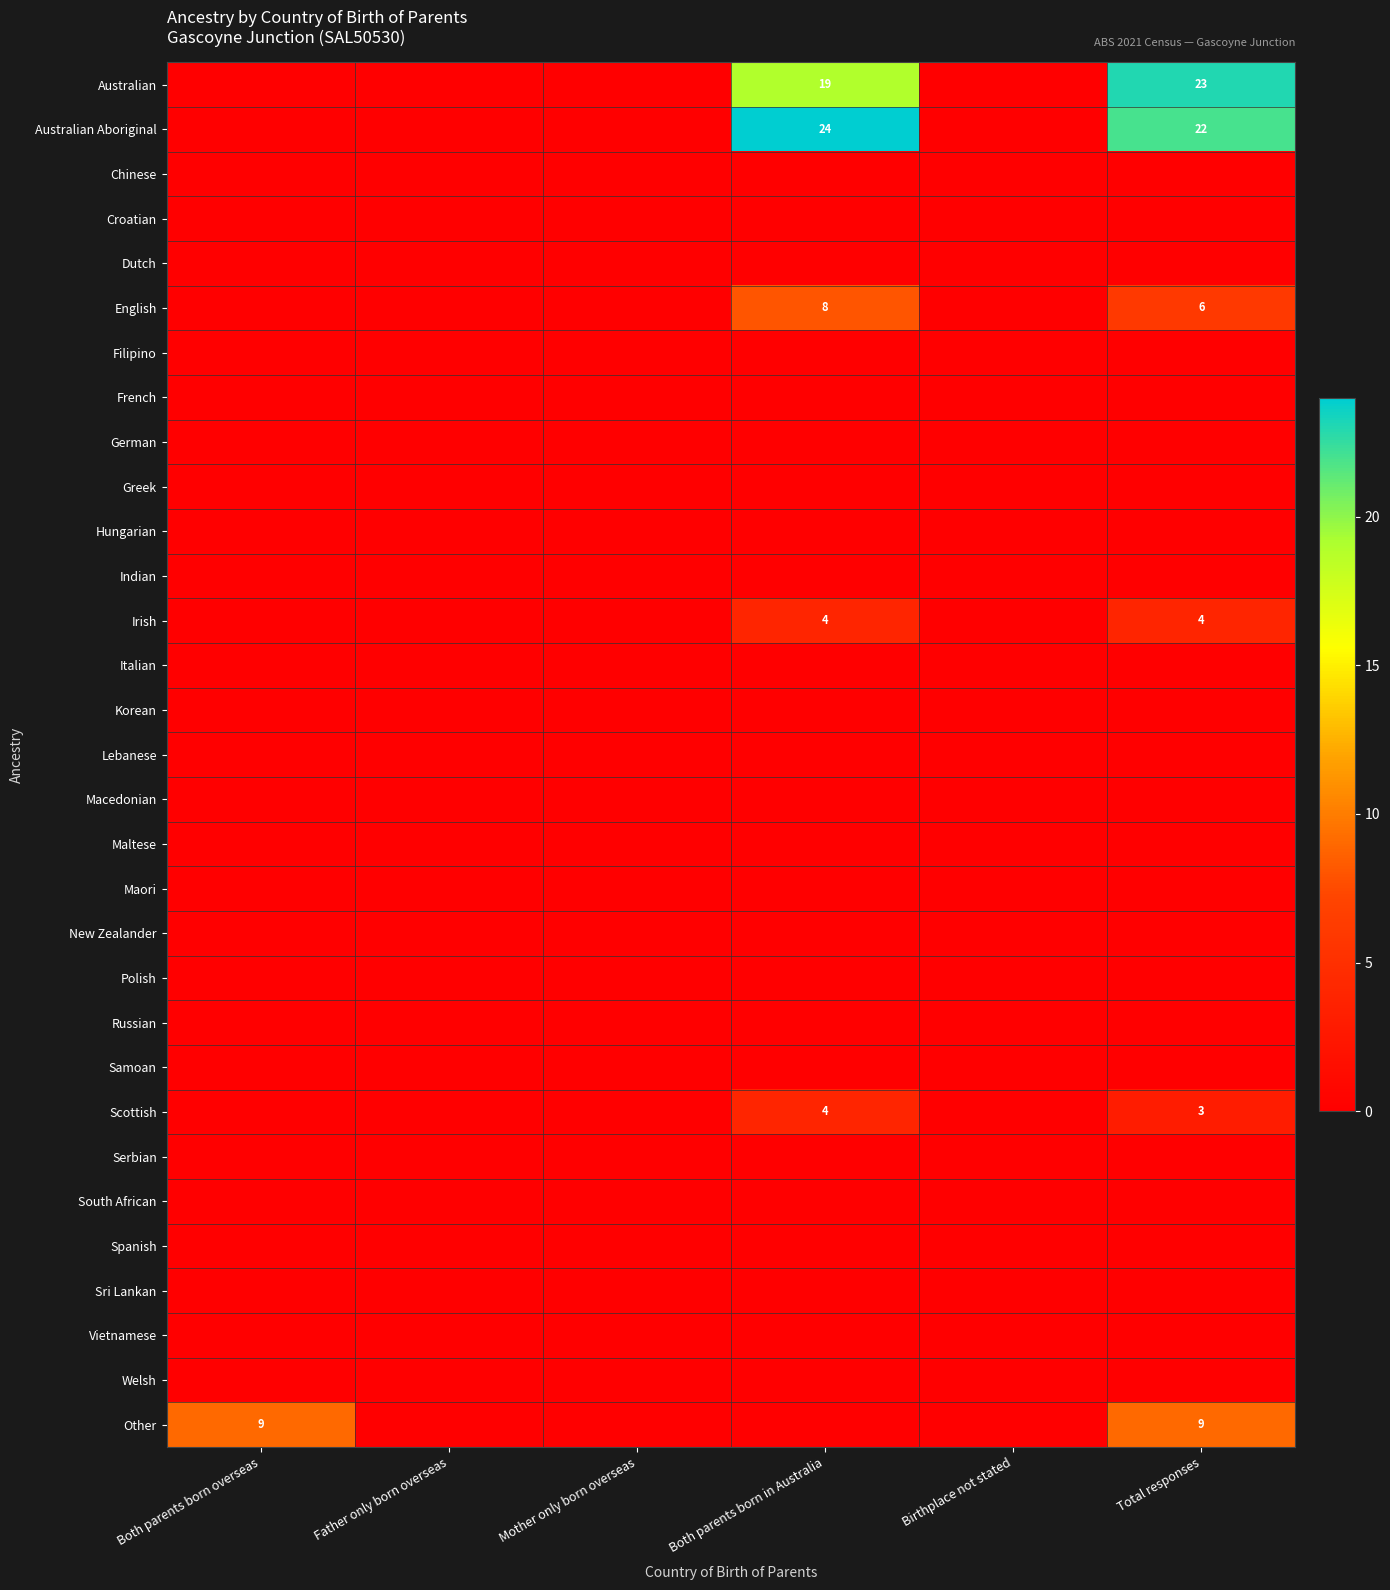

Which series has the largest range (max minus min)?

Australian Aboriginal